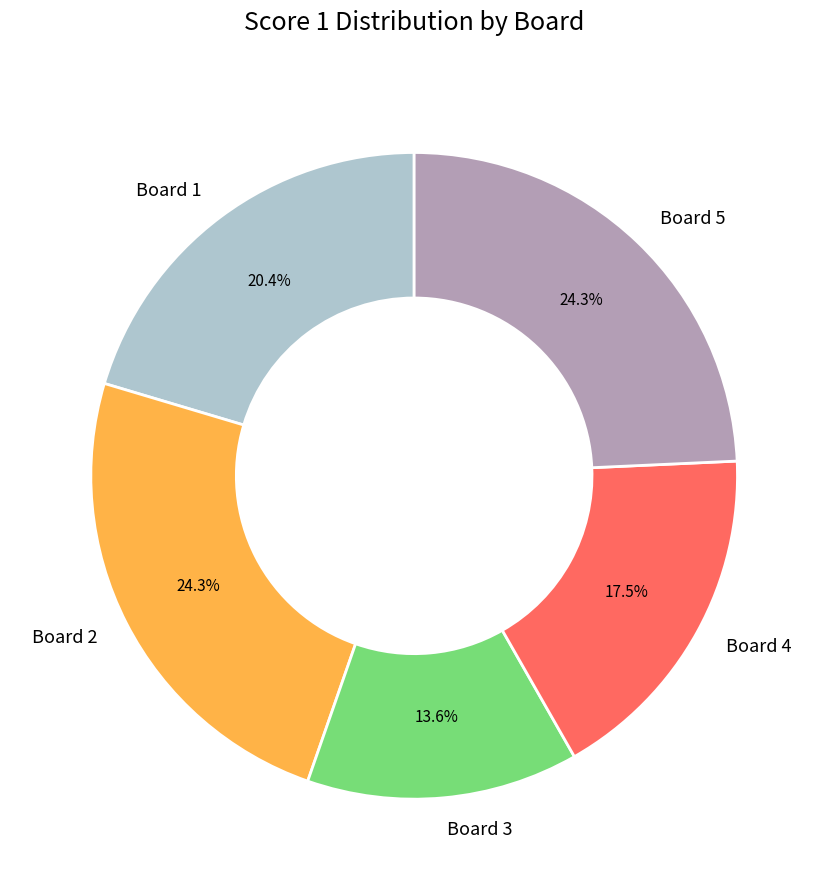

True or false: Board 5 accounts for 33% of the total.

False